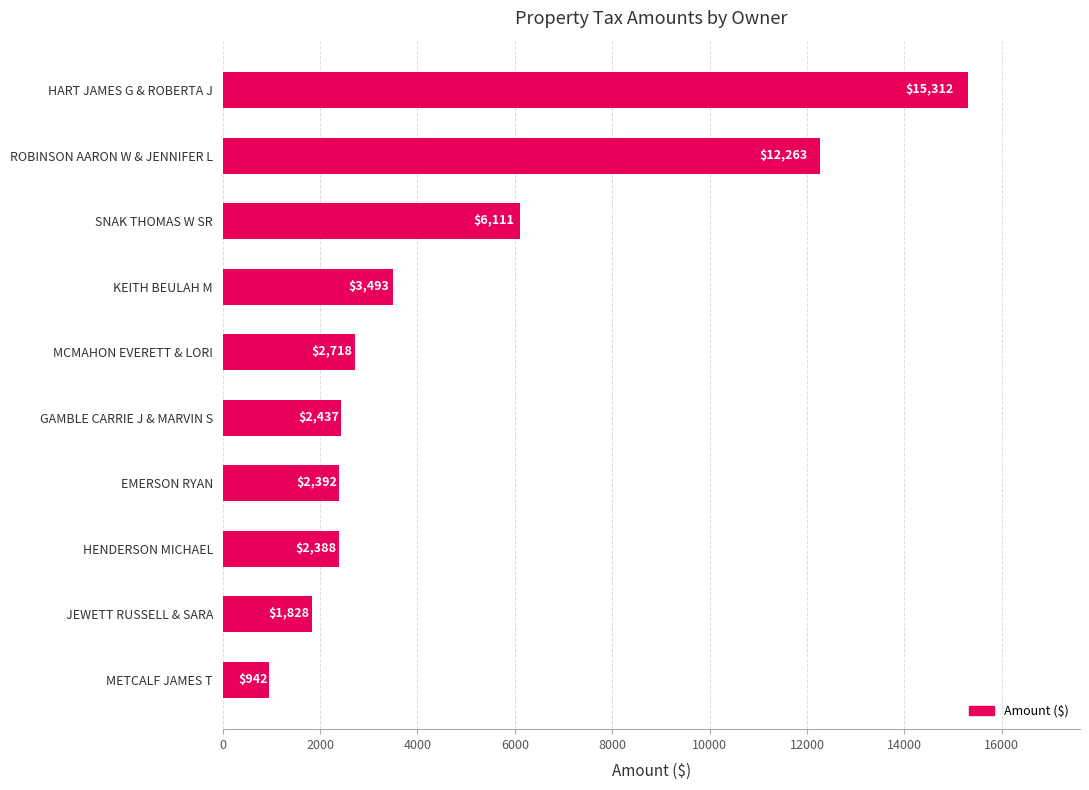

What is the average value?

4988.4